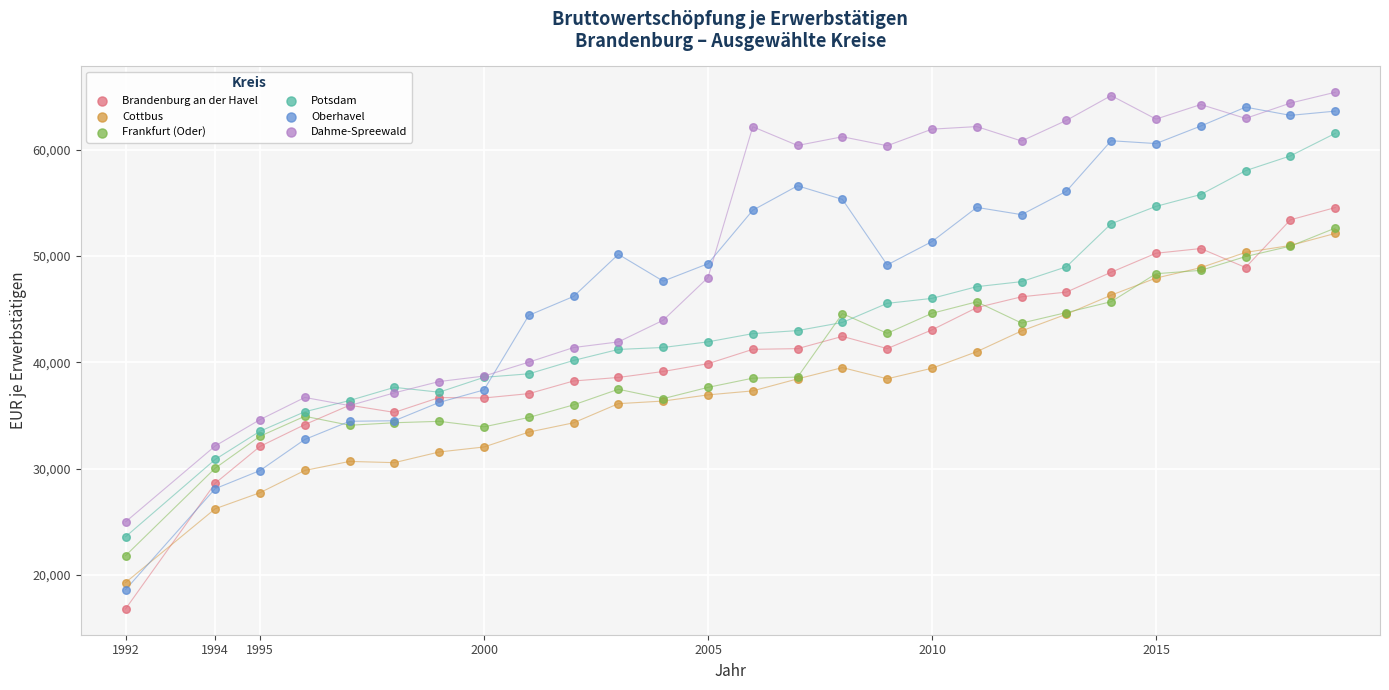

What are all the series names shown in the legend?

Brandenburg an der Havel, Cottbus, Frankfurt (Oder), Potsdam, Oberhavel, Dahme-Spreewald